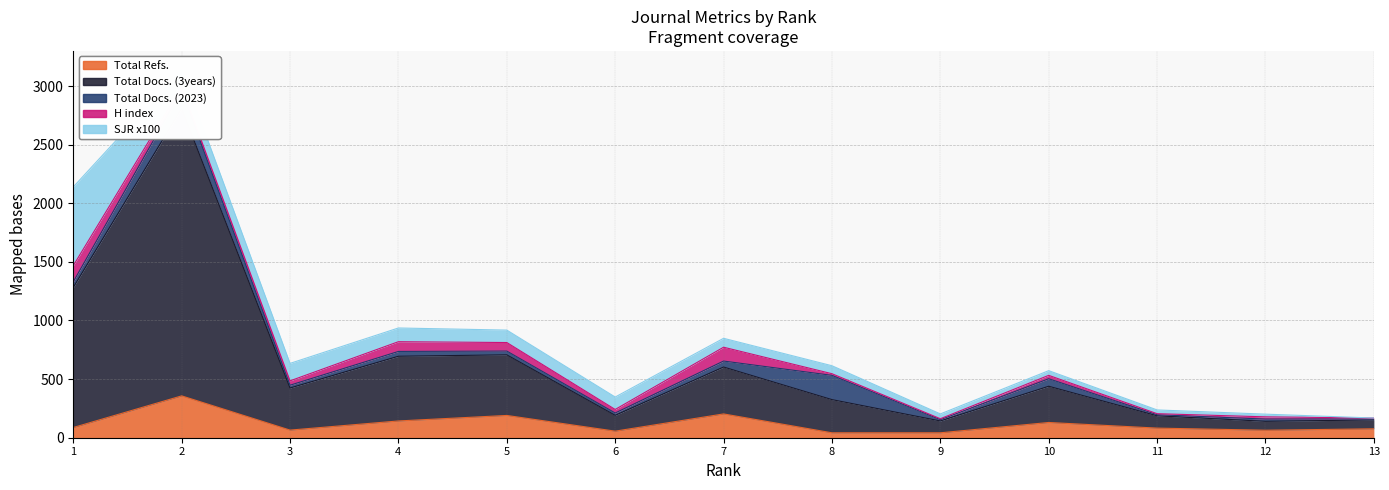

Reading left to right, what are all the values shown in this chart?

Total Refs.: 1=87	2=357	3=65	4=143	5=190	6=56	7=203	8=42	9=42	10=130	11=82	12=64	13=76
Total Docs. (3years): 1=1195	2=2452	3=359	4=552	5=517	6=135	7=400	8=283	9=101	10=309	11=105	12=76	13=76
Total Docs. (2023): 1=48	2=151	3=24	4=41	5=32	6=20	7=51	8=207	9=11	10=64	11=9	12=19	13=8
H index: 1=138	2=31	3=37	4=83	5=73	6=30	7=118	8=14	9=8	10=29	11=9	12=19	13=8
SJR x100: 1=671	2=151	3=149	4=117	5=106	6=106	7=76	8=68	9=41	10=40	11=32	12=23	13=0